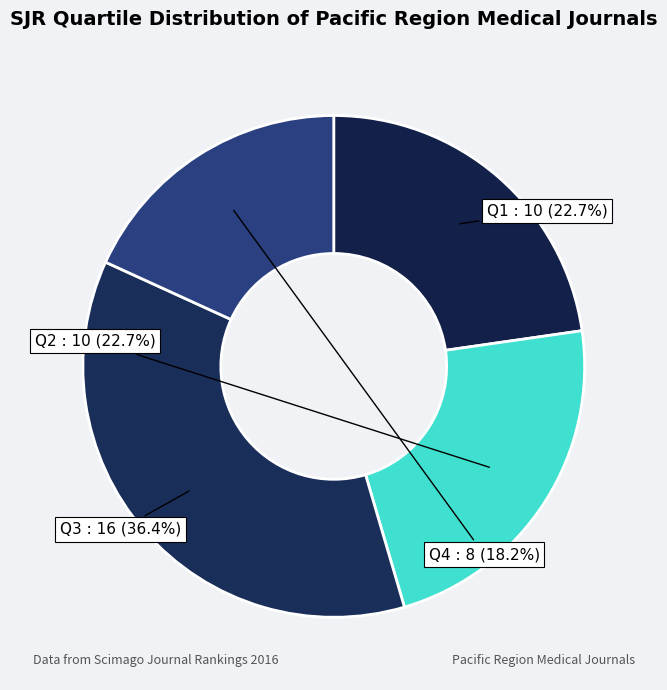

Which slice is the smallest?

Q4